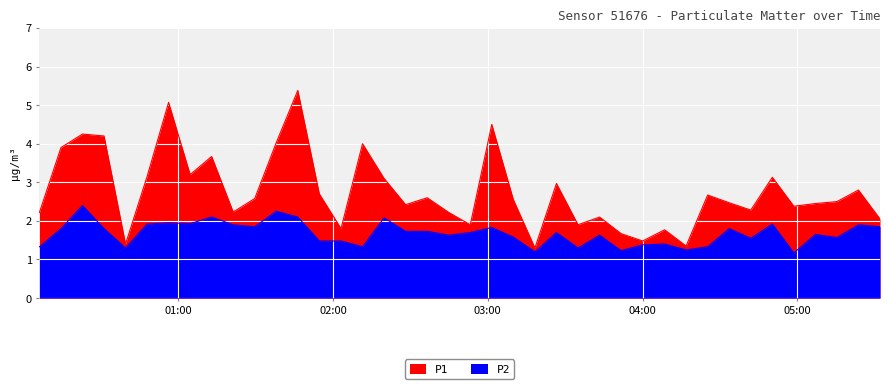

The P1 series shows 1.4 at 2023-11-19T00:39:38. True or false?

True